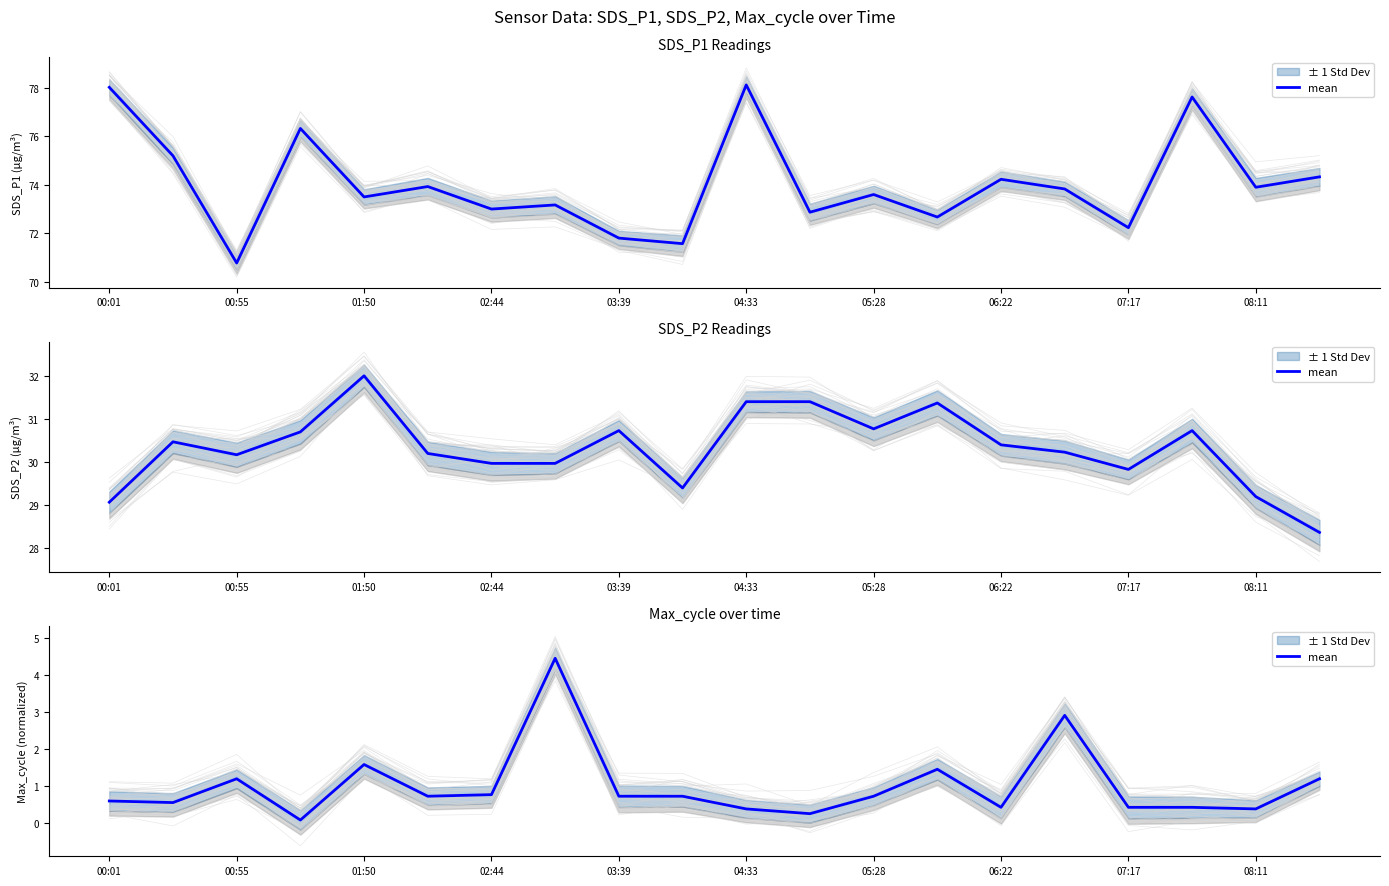

What is the change in value from 13 to 16?

-1.0